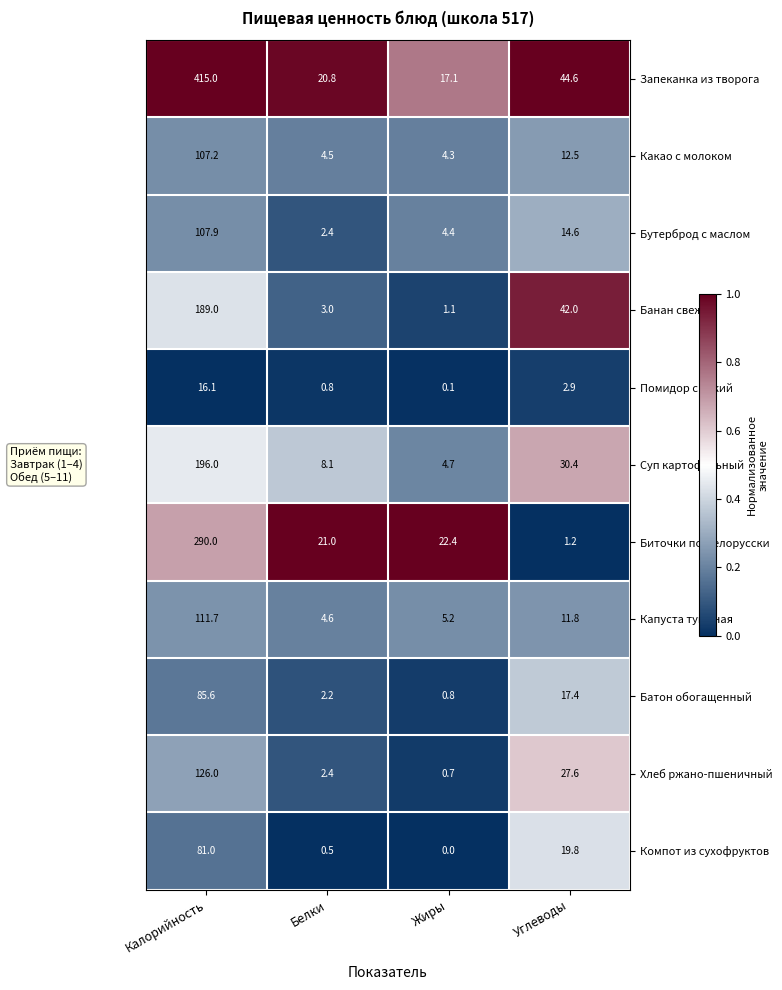

What is the difference between the maximum and minimum values in the Бутерброд с маслом series?

105.5